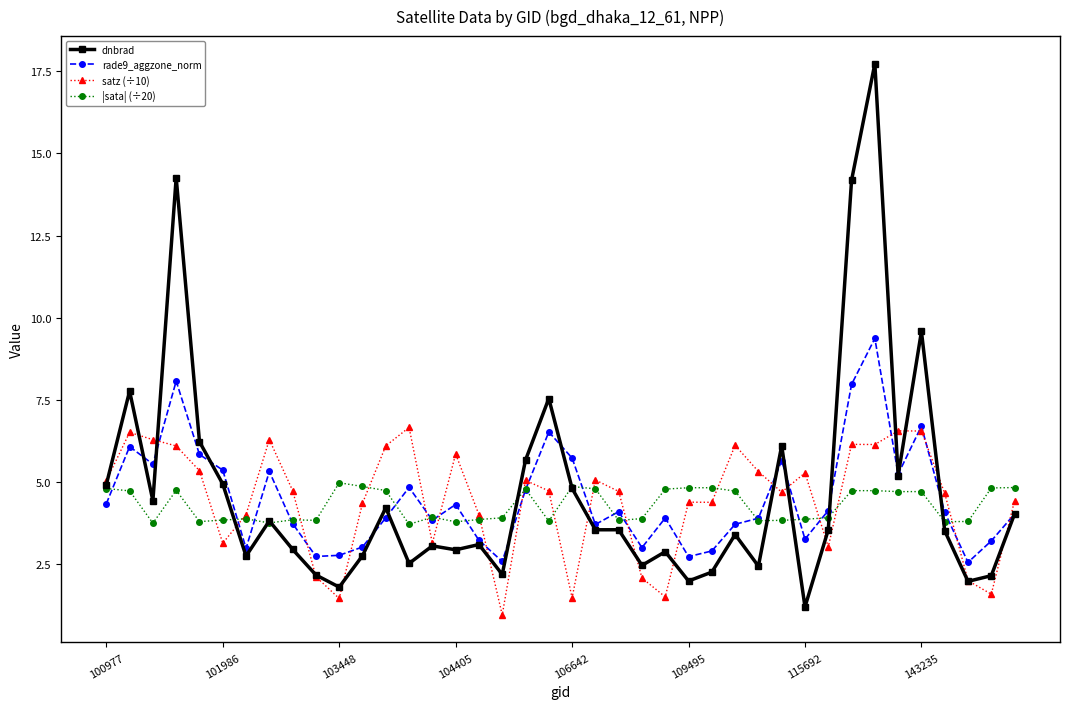

True or false: |sata| (÷20) has more than 1 points higher than both neighbors.

True